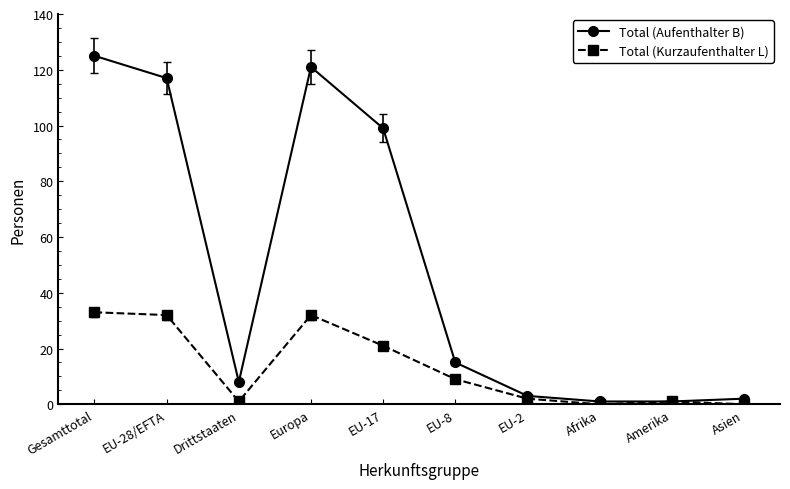

At how many categories does at least one series exceed 116?

3